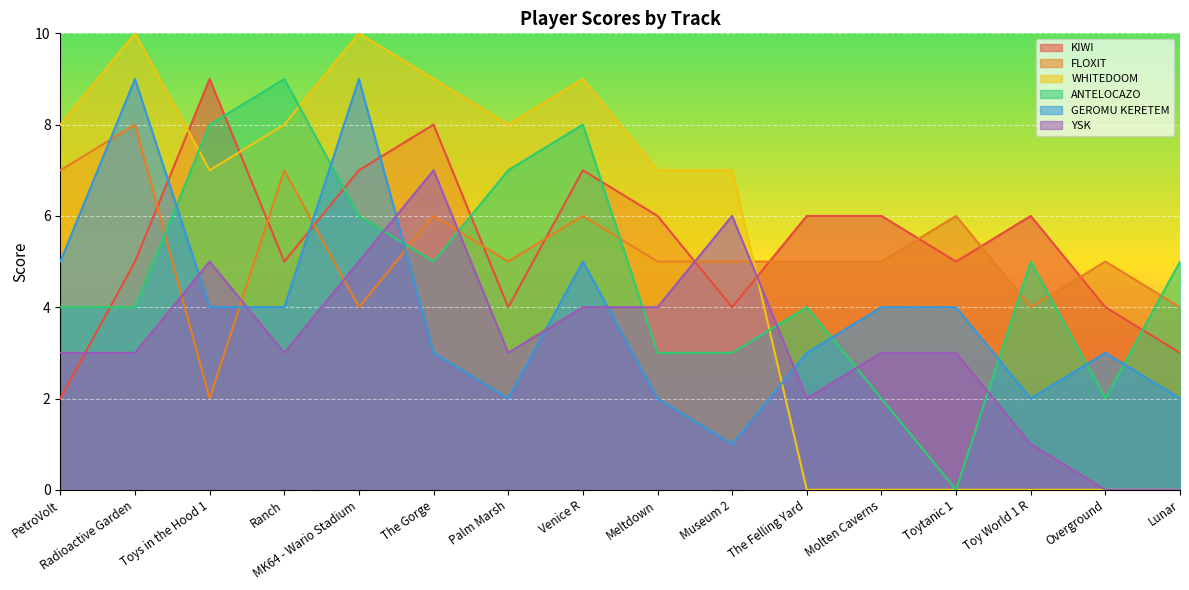

How many lines are shown in the chart?

6